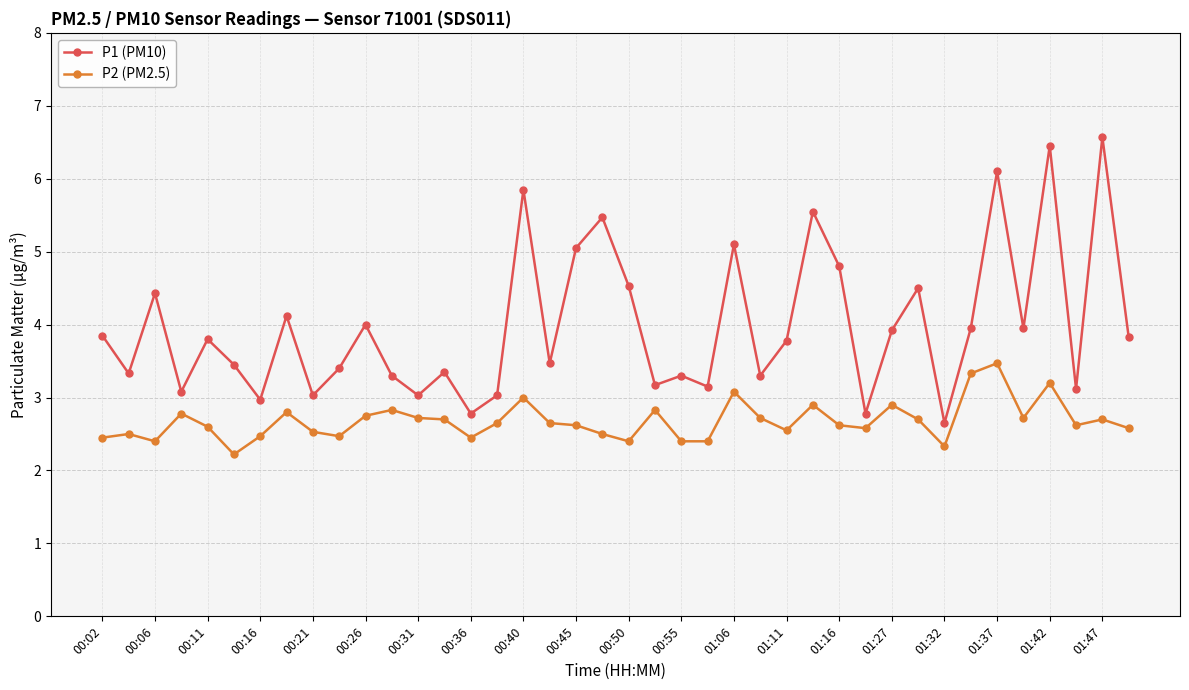

List the series in order of their peak value, highest first.

P1 (PM10), P2 (PM2.5)